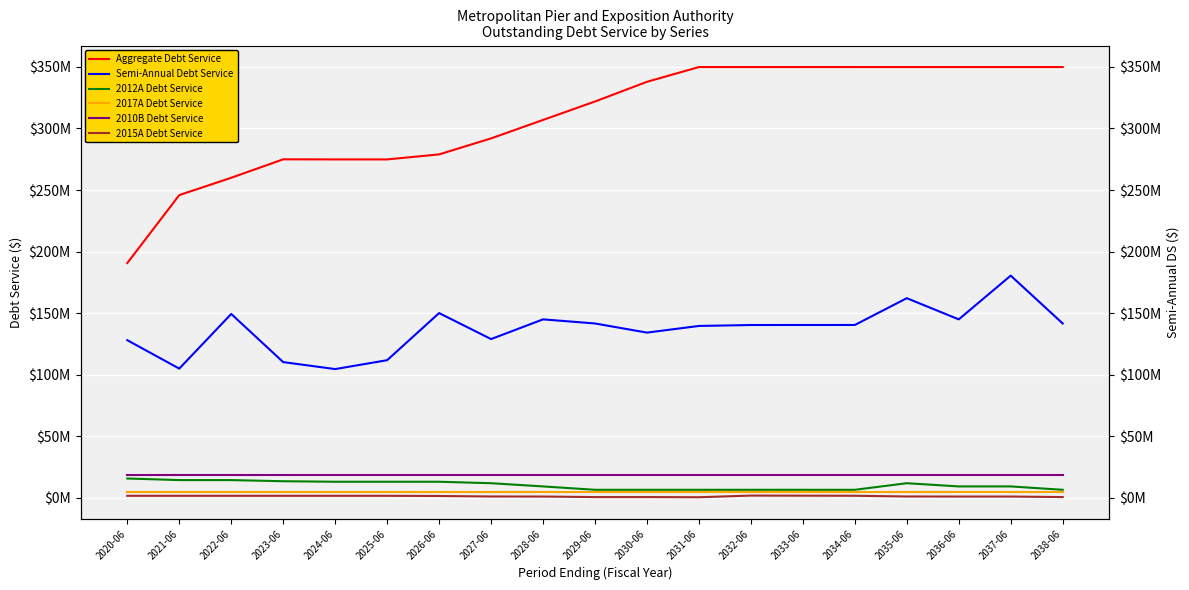

The value of 2017A Debt Service at 2037-06 is 4750125.0. True or false?

True